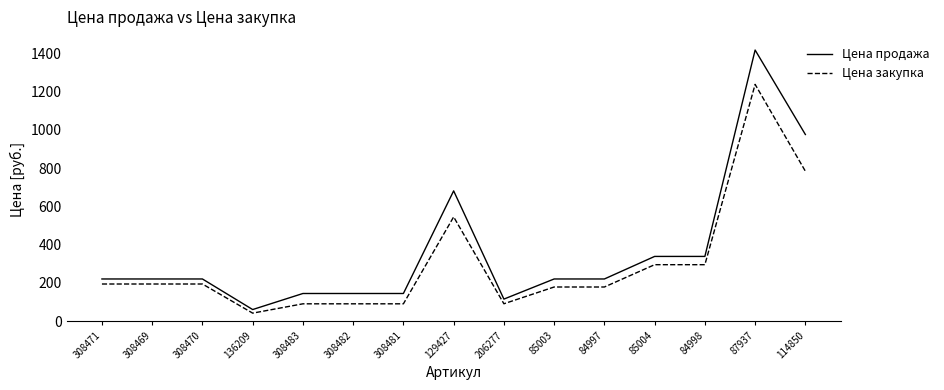

Which series has the widest spread of values?

Цена продажа